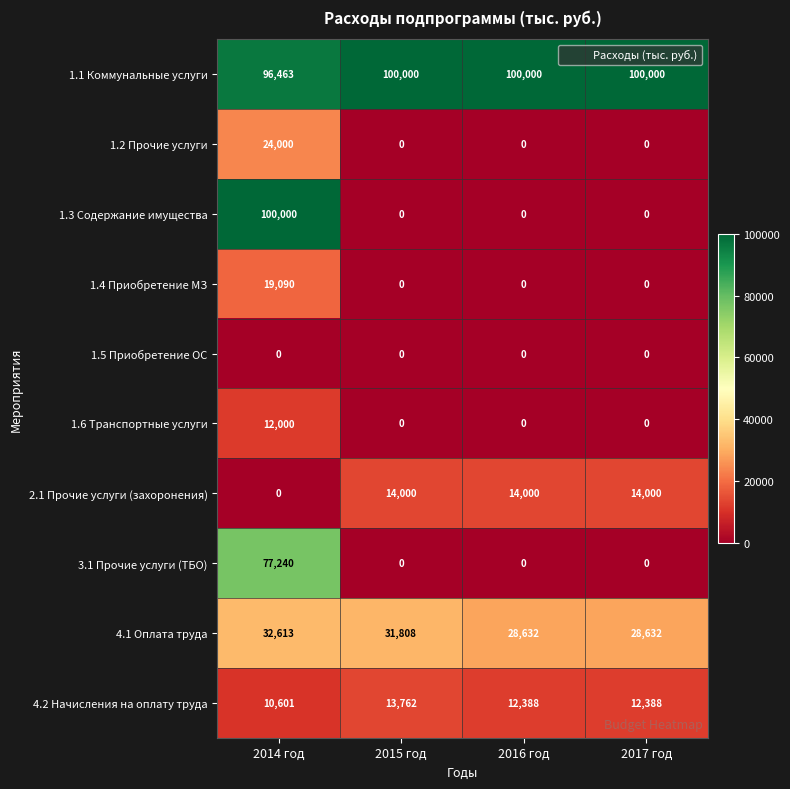

How many 1.4 Приобретение МЗ values are between 0 and 19090?

4